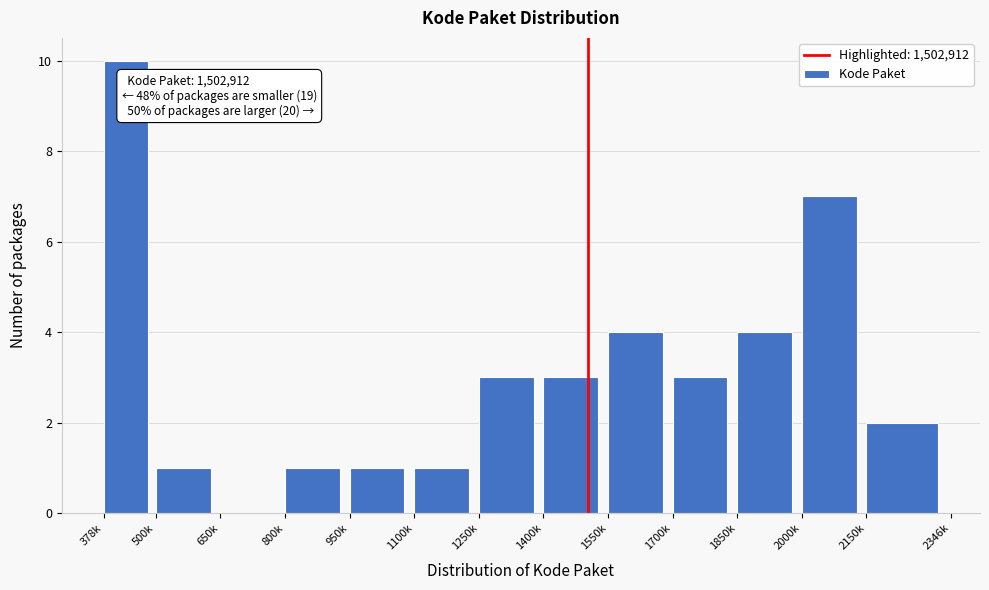

Reading right to left, list all the values displayed in this chart.

2150k=2	2000k=7	1850k=4	1700k=3	1550k=4	1400k=3	1250k=3	1100k=1	950k=1	800k=1	650k=0	500k=1	378k=10